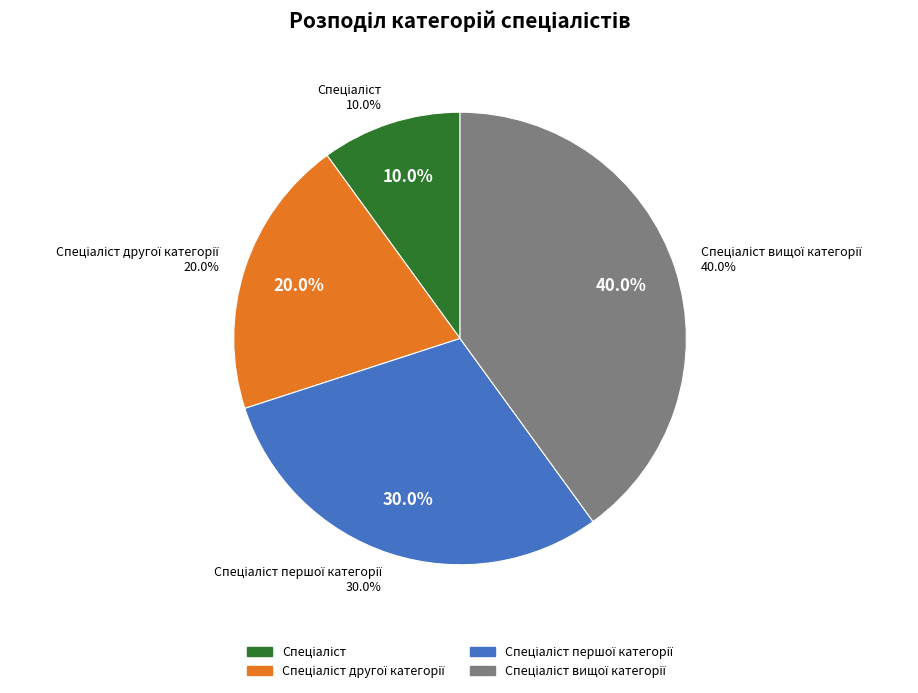

To the nearest percent, what is the combined percentage of Спеціаліст першої категорії and Спеціаліст вищої категорії?

70%